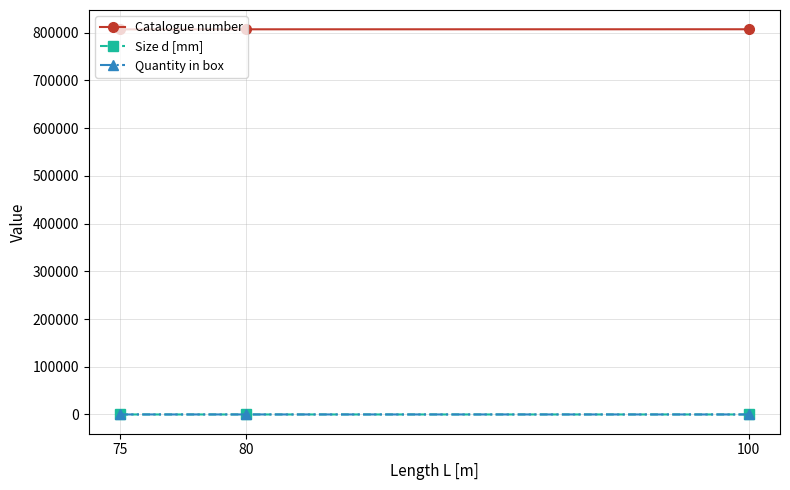

At which label is Size d [mm] closest to 10?

80